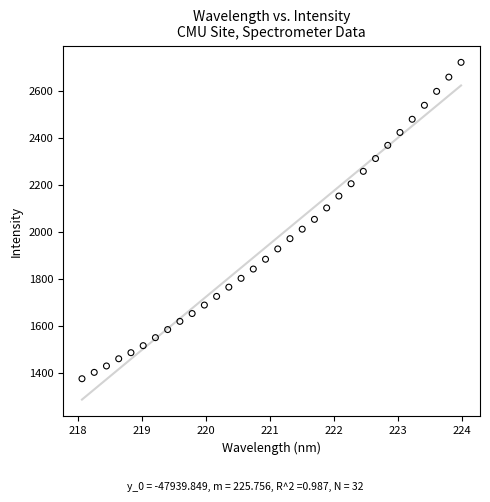

What is the range of Y values (max minus min)?

1346.3